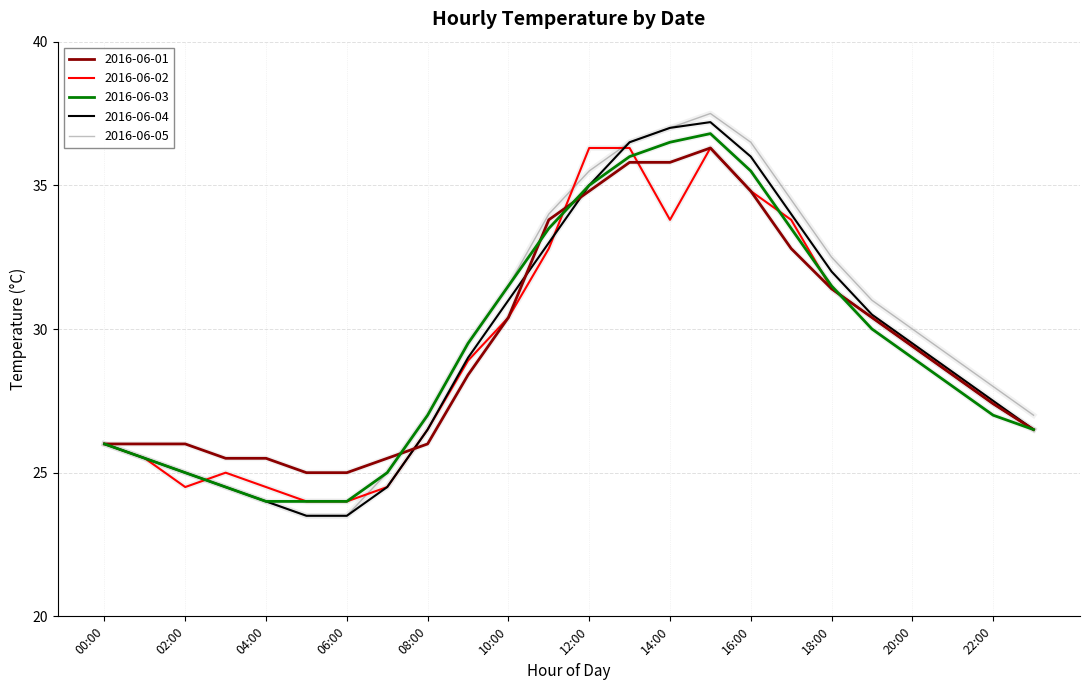

What is the minimum value shown in the chart?

23.5